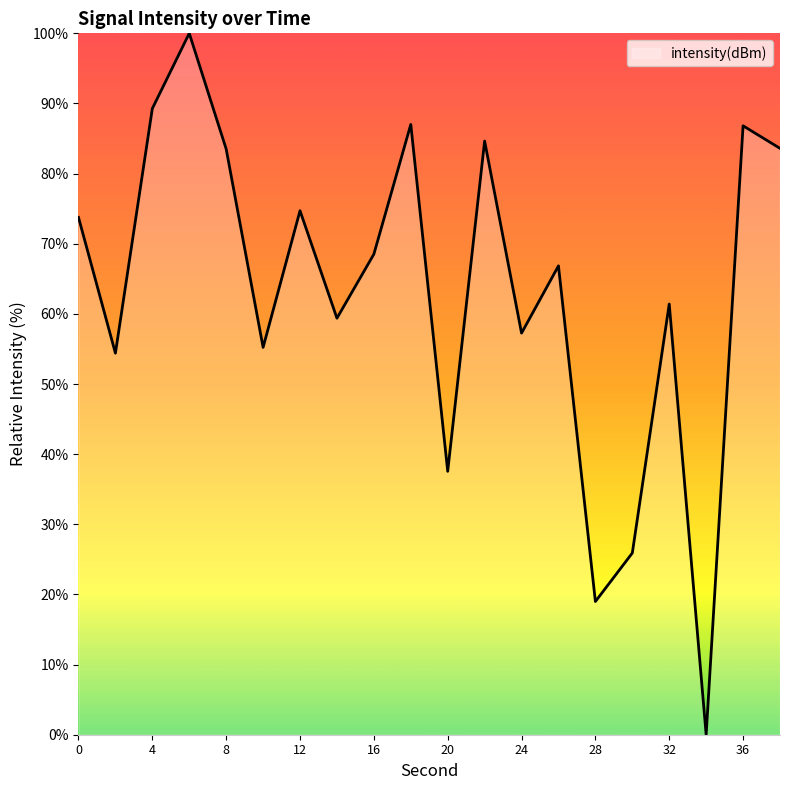

What is the greatest value displayed?

100.0